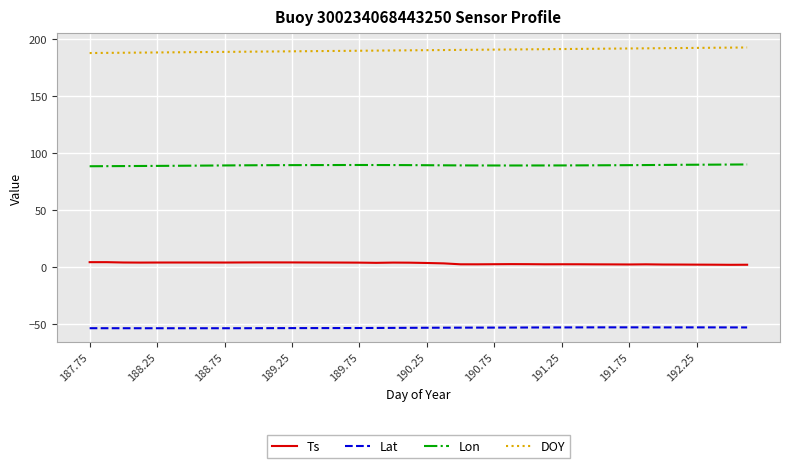

How many lines are shown in the chart?

4